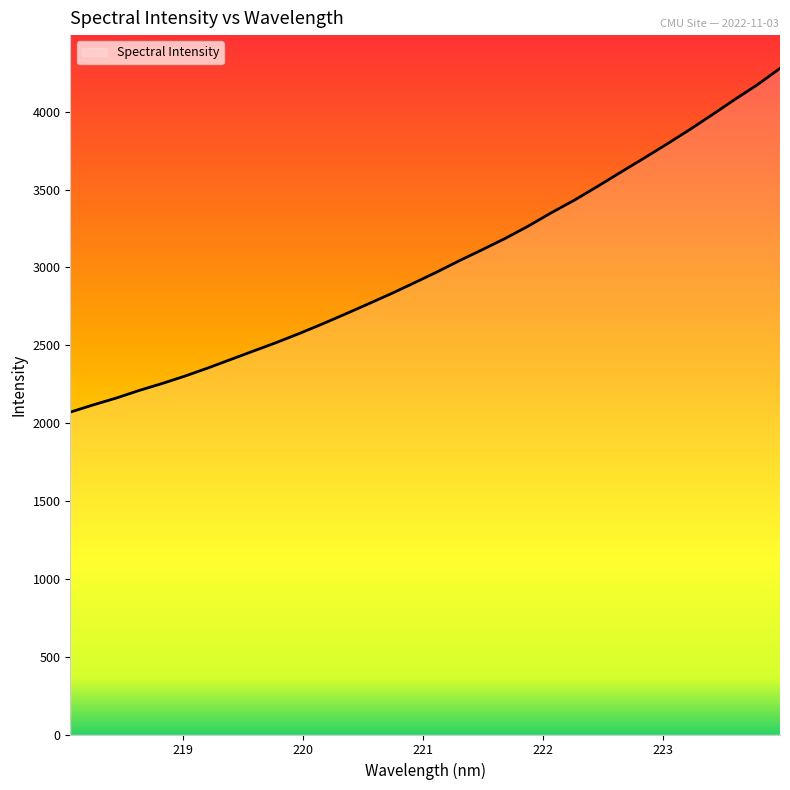

What is the smallest value displayed?

2070.8